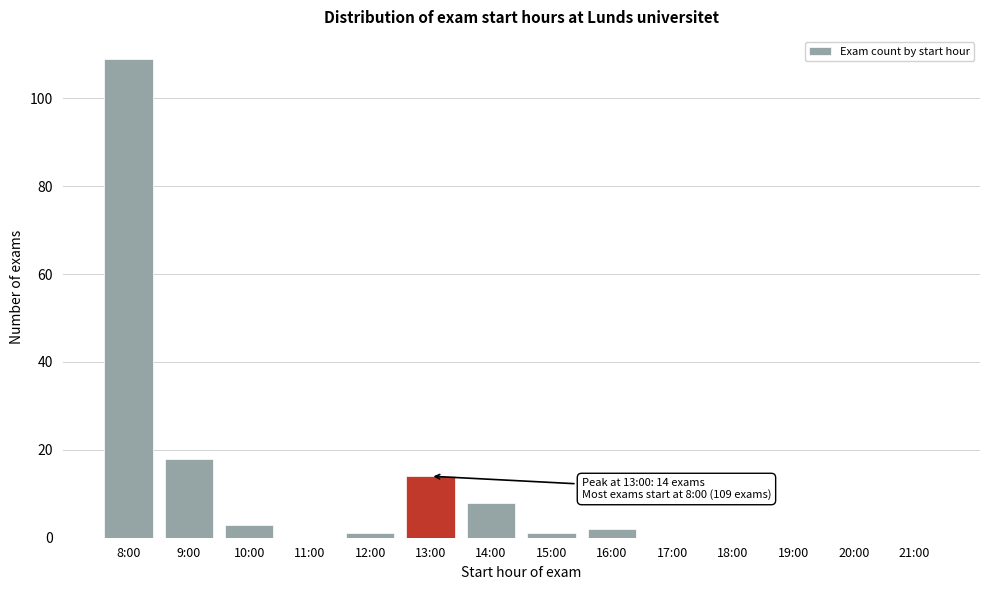

Reading right to left, list all the values displayed in this chart.

21:00=0	20:00=0	19:00=0	18:00=0	17:00=0	16:00=2	15:00=1	14:00=8	13:00=14	12:00=1	11:00=0	10:00=3	9:00=18	8:00=109